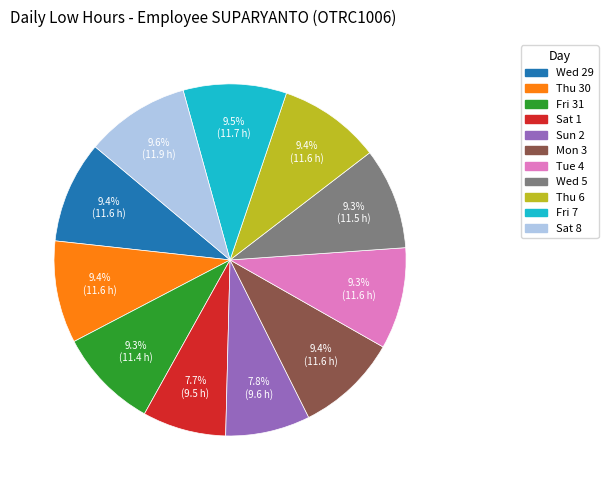

What is the ratio of the value at Tue 4 to the value at Fri 31?

1.0